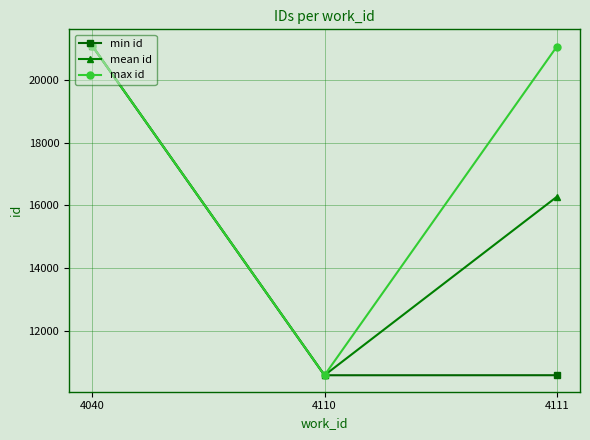

Rank the series by their average value, from highest to lowest.

max id, mean id, min id